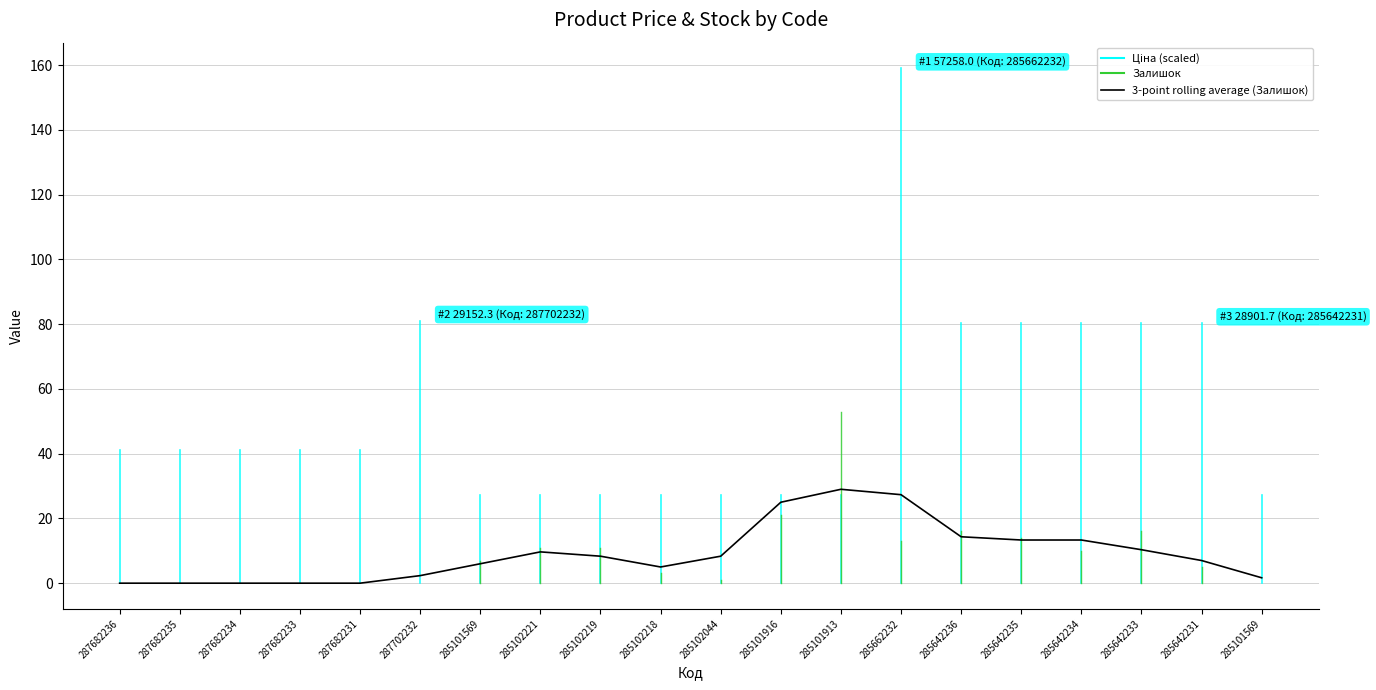

Does the chart have visible grid lines?

Yes